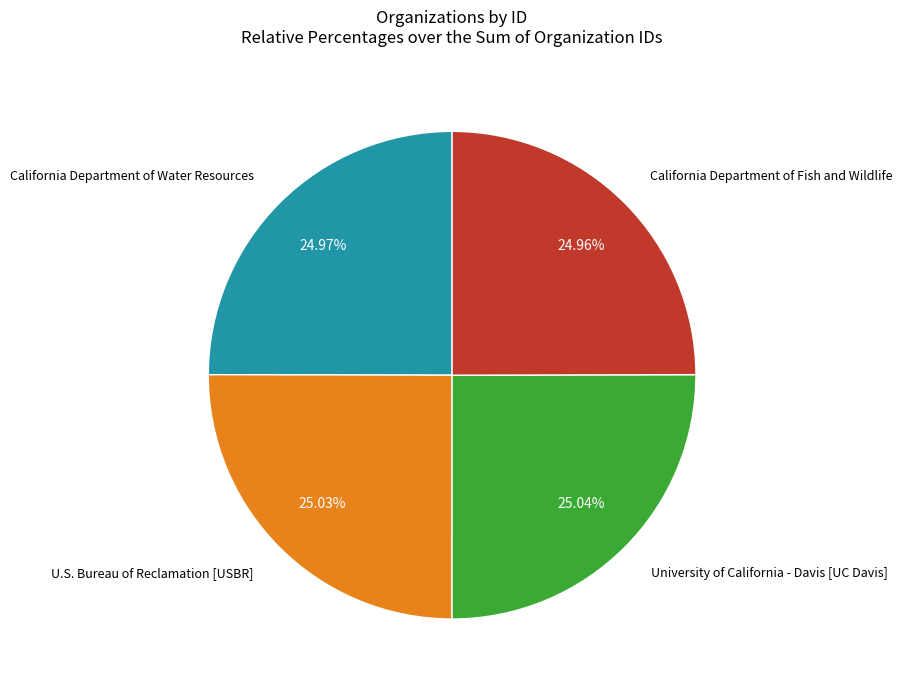

Approximately how many times larger is the value at U.S. Bureau of Reclamation [USBR] compared to California Department of Fish and Wildlife?

1.0